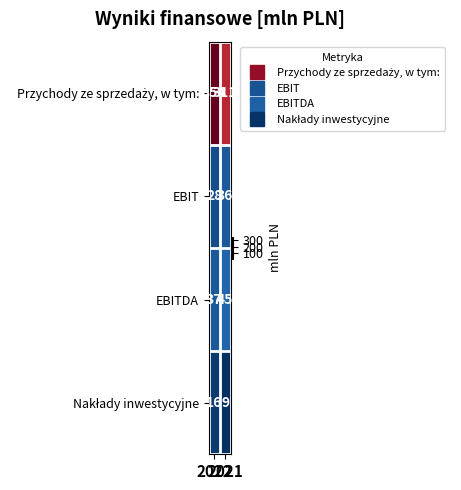

What is the difference between the maximum and minimum values in the EBIT series?

8